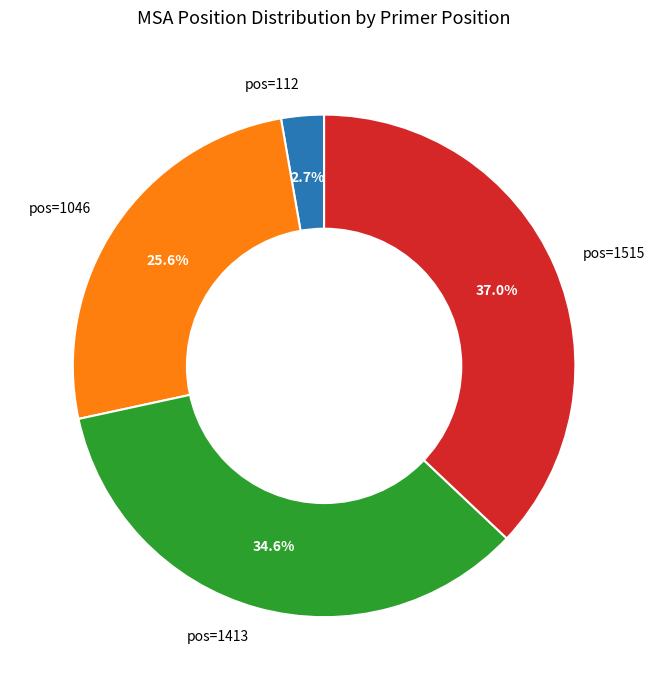

Rank the categories by value from highest to lowest.

pos=1515, pos=1413, pos=1046, pos=112